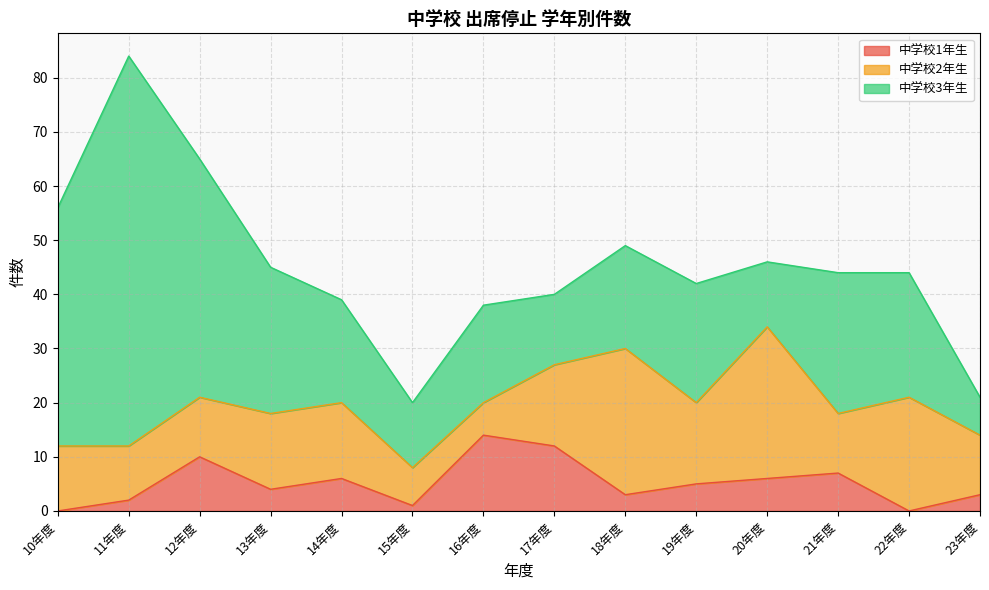

What is the average value of the 中学校2年生 series?

14